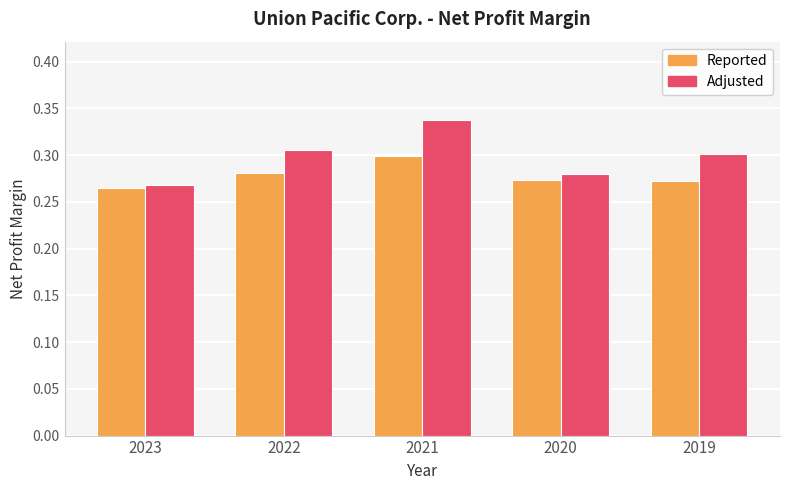

At which category does the chart reach its peak across all series?

2021